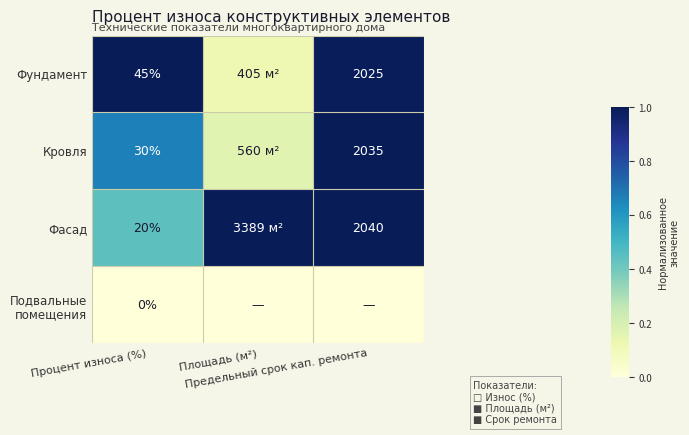

Is the value of Фундамент at Площадь (м²) greater than the value of Кровля at Площадь (м²)?

No